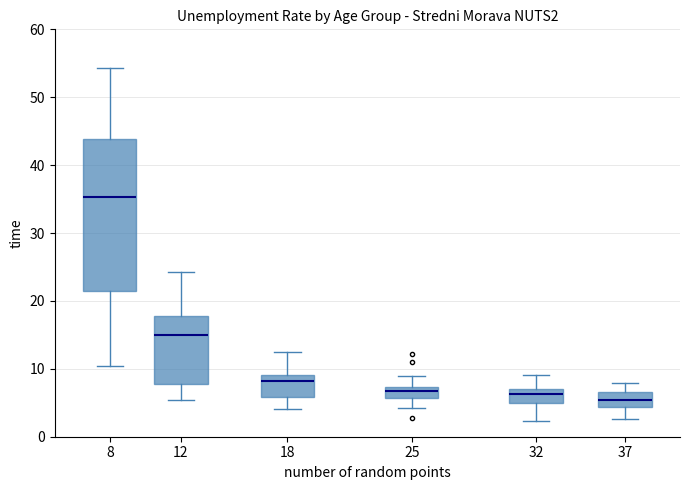

Reading left to right, read every box against the y-axis: the position of its median line, the range the box covers, and the ends of its whiskers. The values are not printed on the chart, so give them approximately, as read against the axis.

8: median 35, box 21 to 44, whiskers 10 to 54
12: median 15, box 8 to 18, whiskers 5 to 24
18: median 8, box 6 to 9, whiskers 4 to 12
25: median 7 (just below the box's upper edge), box 6 to 7, whiskers 4 to 9
32: median 6, box 5 to 7, whiskers 2 to 9
37: median 5, box 4 to 7, whiskers 3 to 8